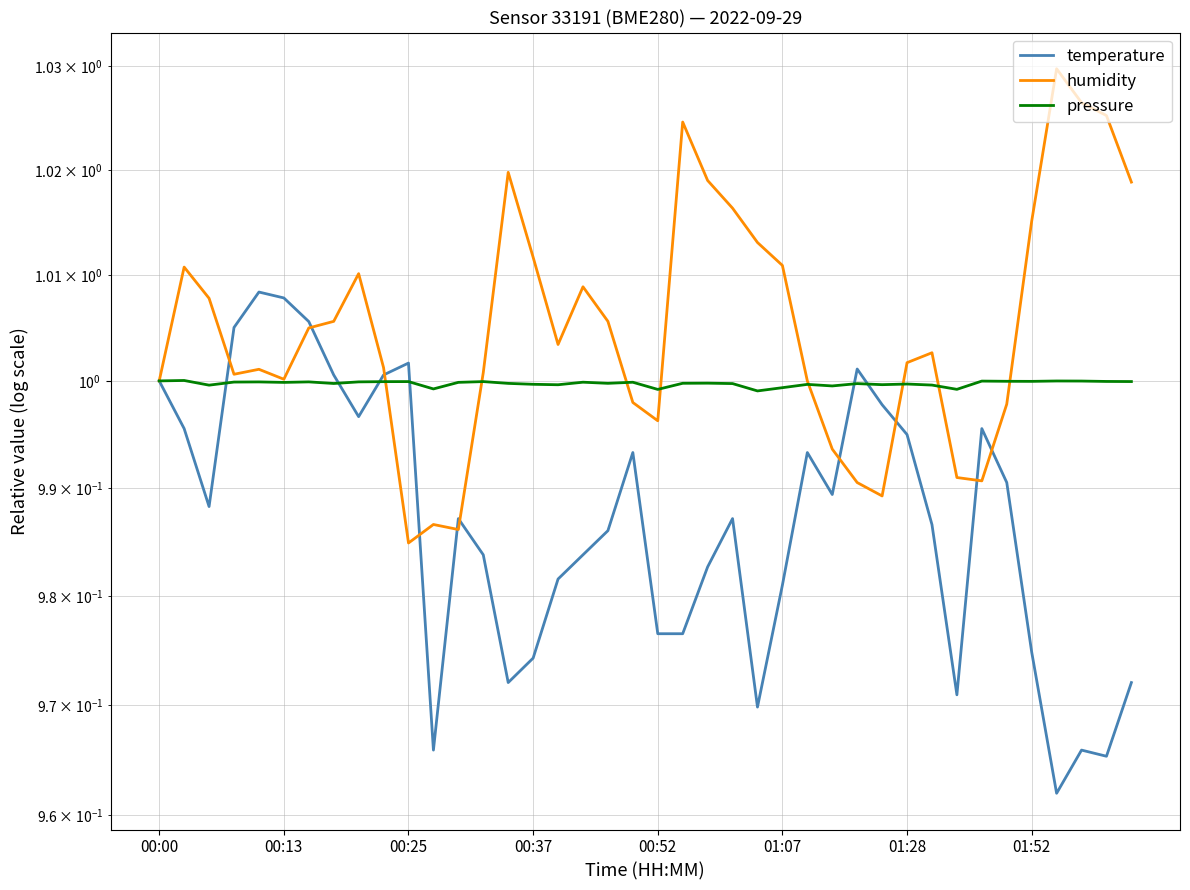

At which category is the sum across all series the highest?

01:28